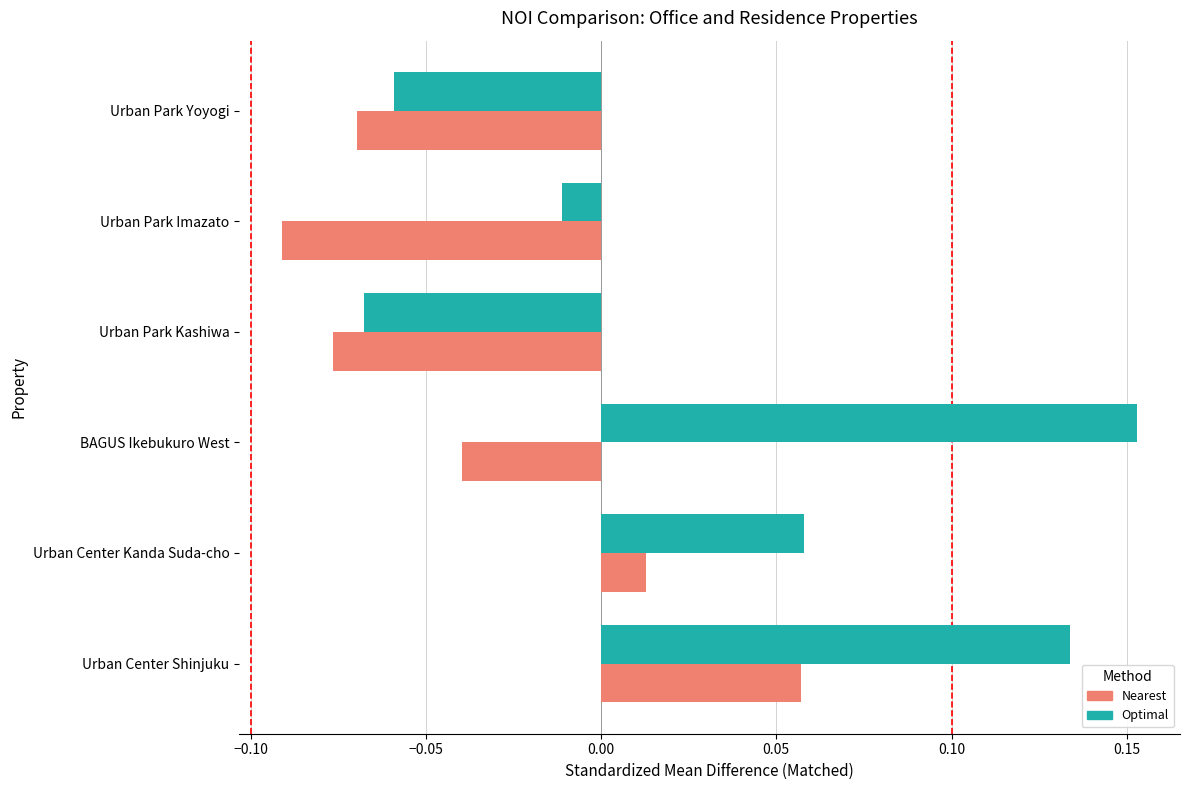

Which series has the widest spread of values?

Optimal